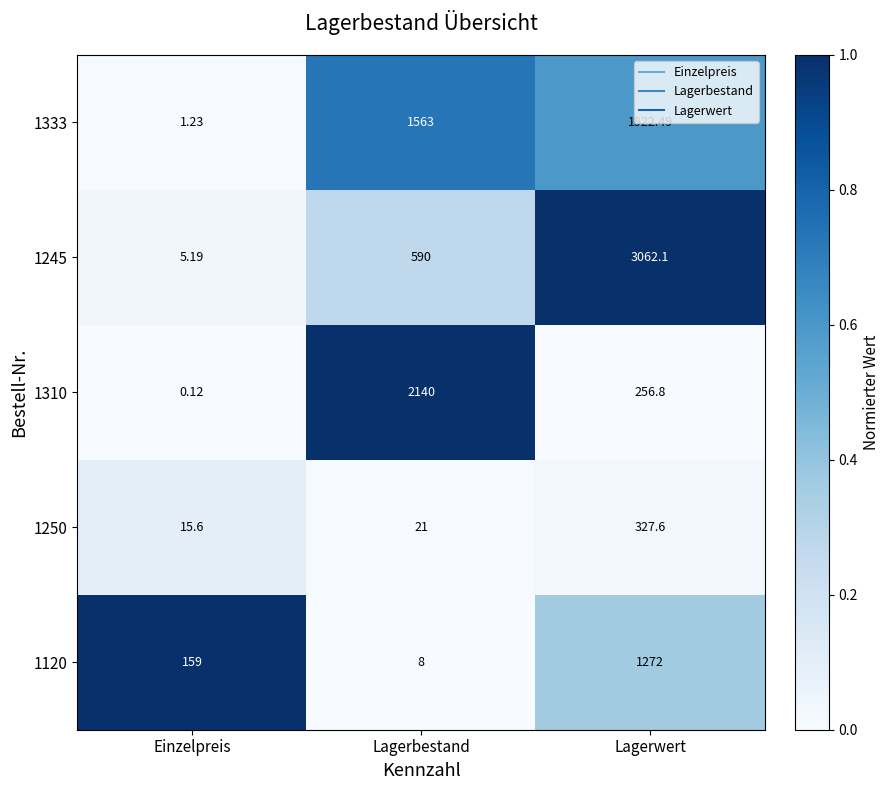

What is the spread (max minus min) of values at Lagerwert?

2805.3